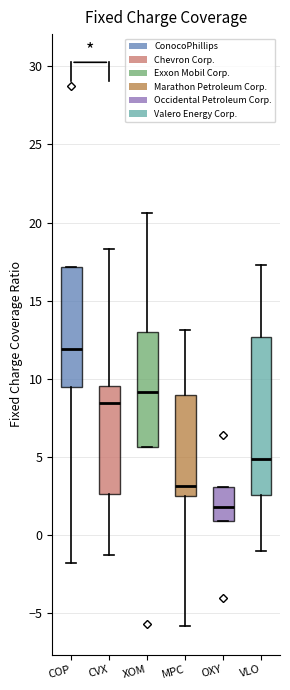

Where does the lower whisker of the box for MPC end on the y-axis? The values are not printed on the chart, so give them approximately, as read against the axis.

-6.0